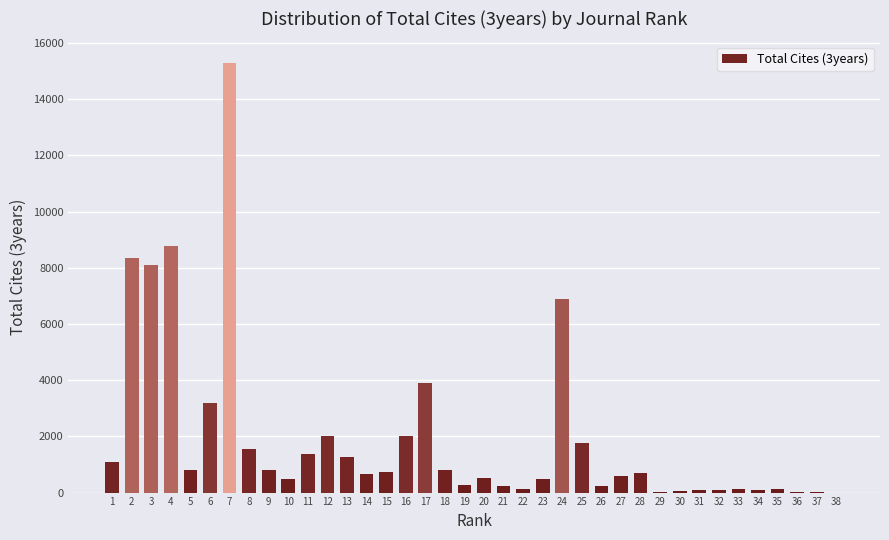

What is the change in value from 6 to 14?

-2517